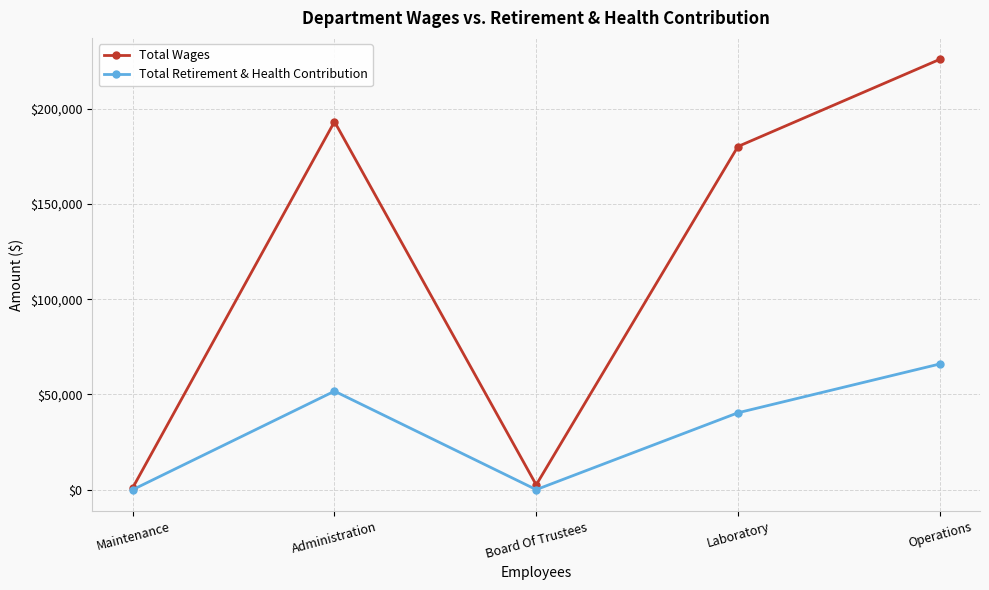

At which label does Total Wages reach its peak?

Operations